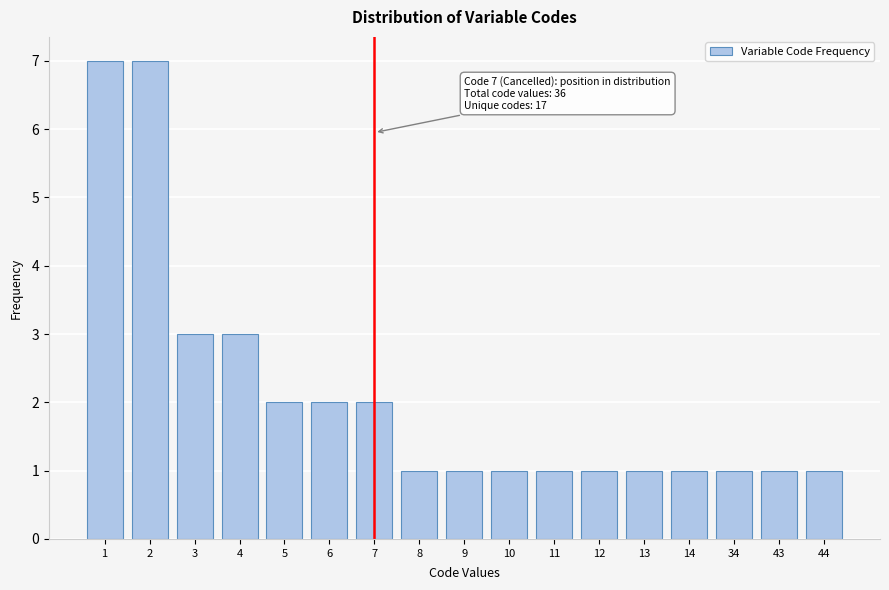

Reading left to right, list all the values displayed in this chart.

1=7	2=7	3=3	4=3	5=2	6=2	7=2	8=1	9=1	10=1	11=1	12=1	13=1	14=1	34=1	43=1	44=1